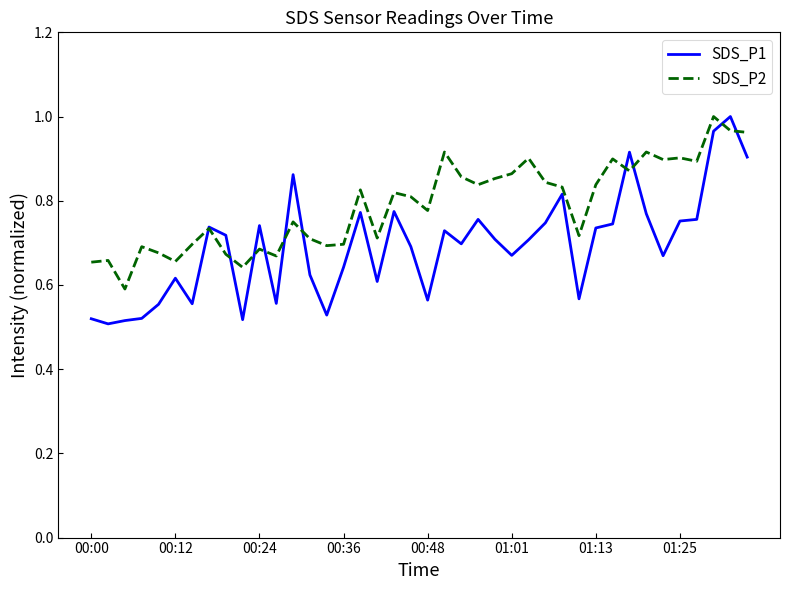

In SDS_P1, how many points are lower than both neighbors (excluding endpoints)?

11